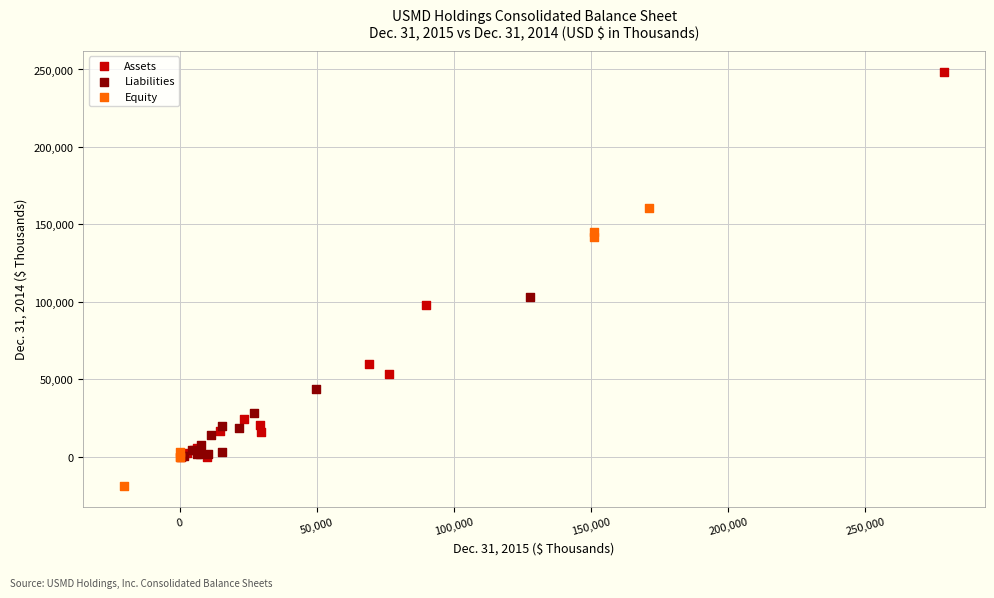

Which series has the largest Y range (max minus min)?

Assets